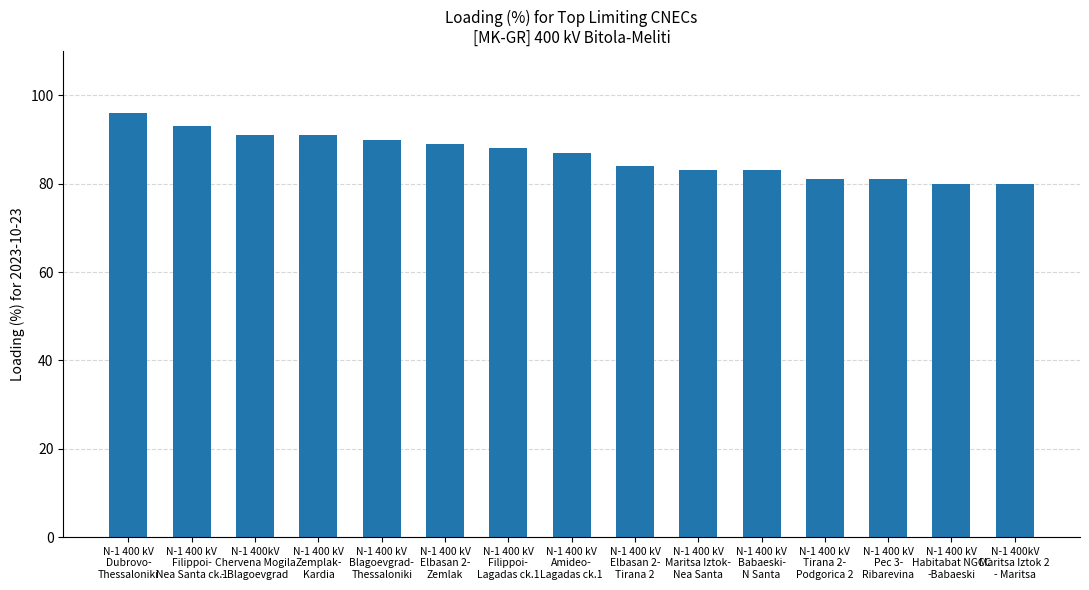

What is the difference between the maximum and minimum values?

16